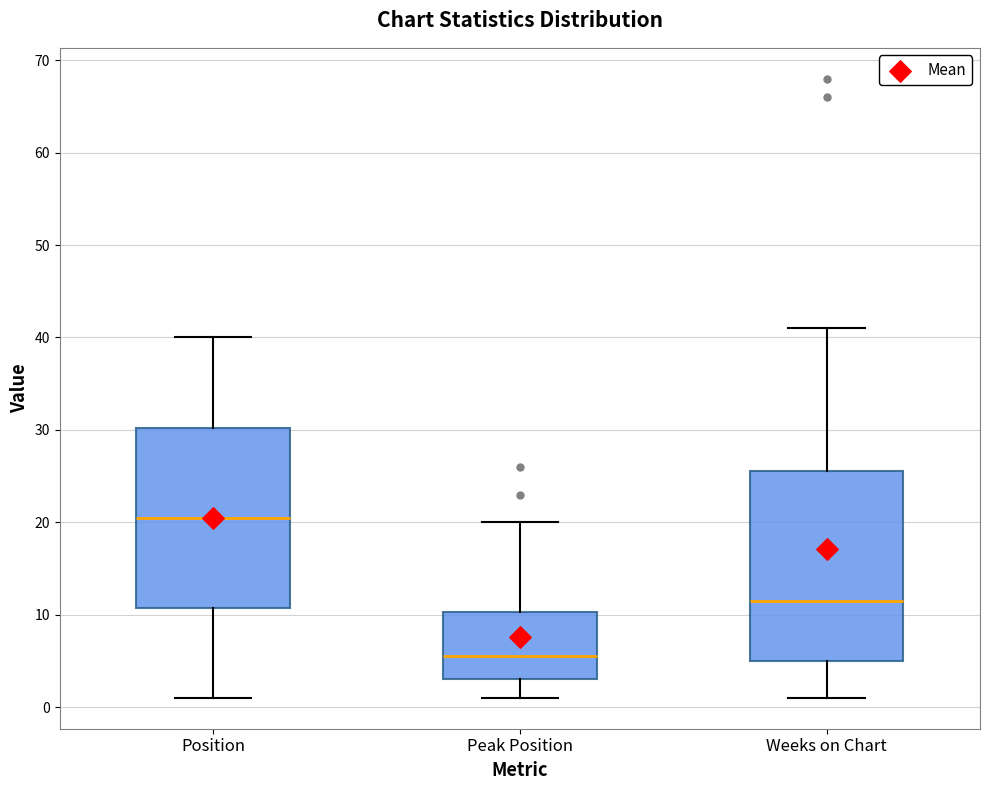

Which box is the tallest, from its lower edge to its upper edge?

Weeks on Chart